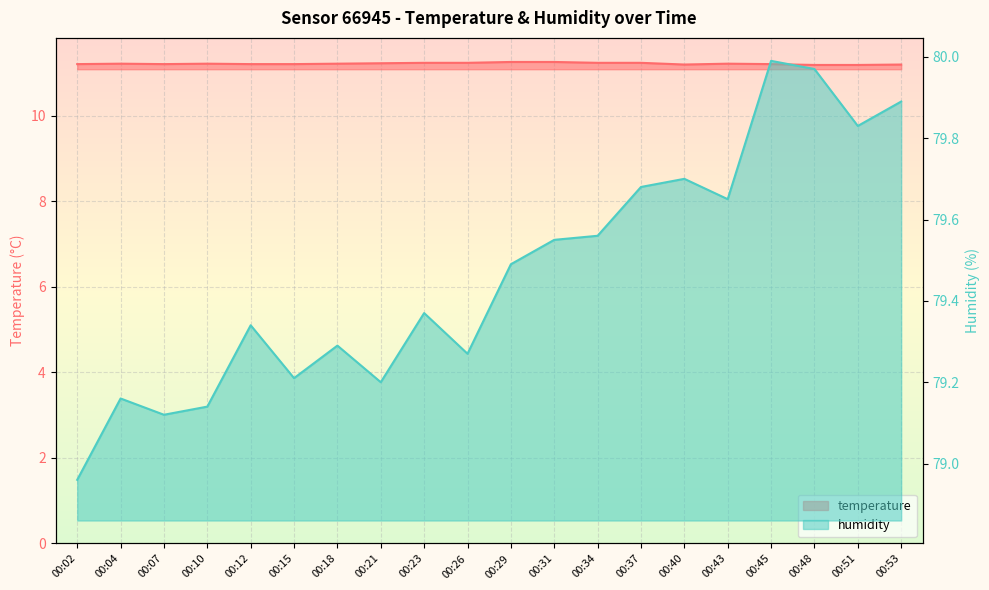

True or false: temperature has more than 2 interior local peaks.

True